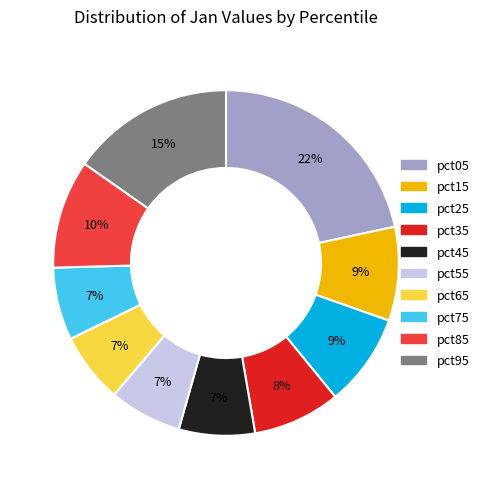

Which has a higher value, pct25 or pct85?

pct85